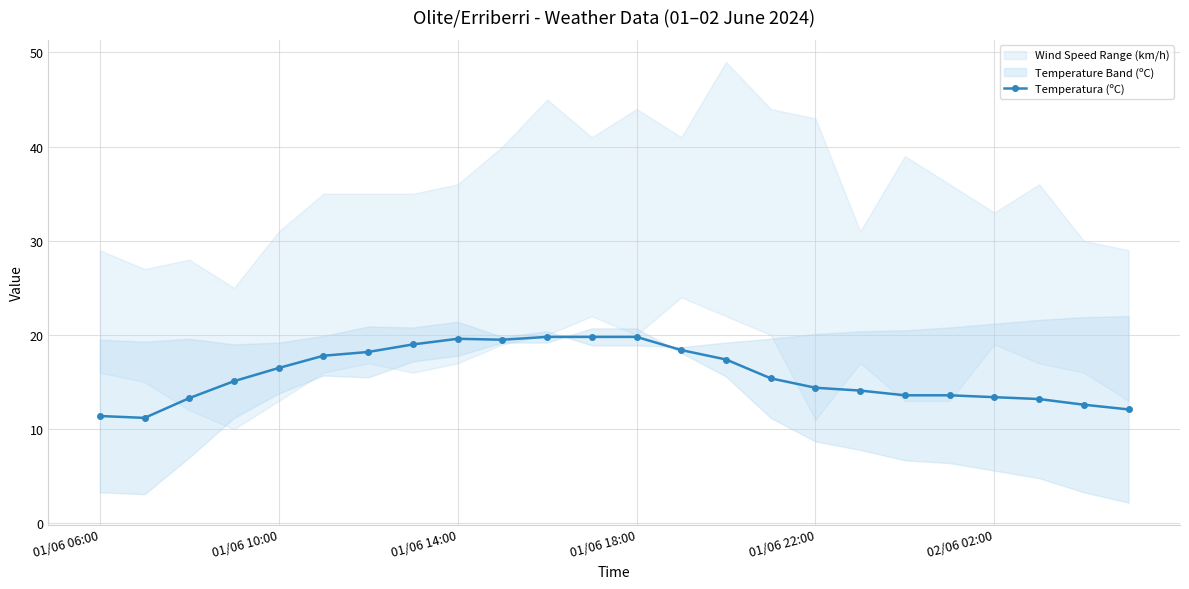

The value of Temperatura (ºC) at 02/06 02:00 is 13.4. True or false?

True